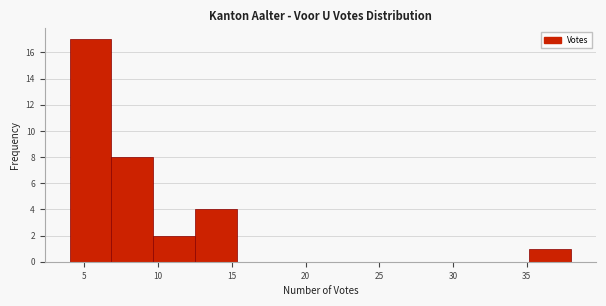

What is the height of the bar covering 35.0 to 38.0 on the x-axis? Neither the bar edges nor the heights are printed on the chart, so give them approximately, as read against the axes.

1